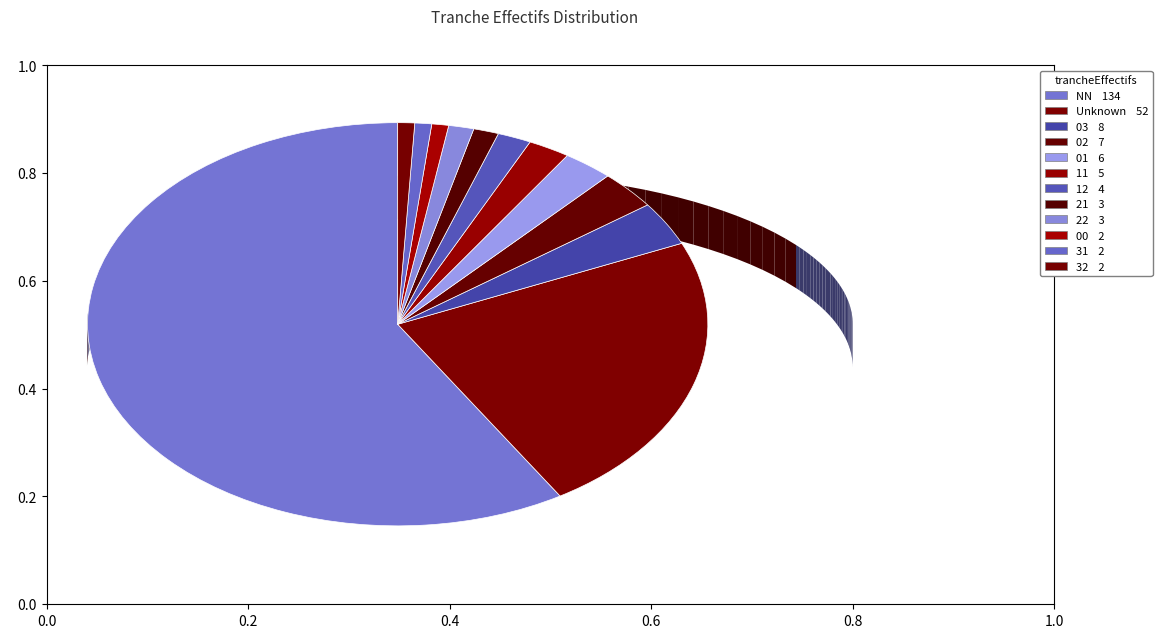

How many segments does this pie chart have?

12